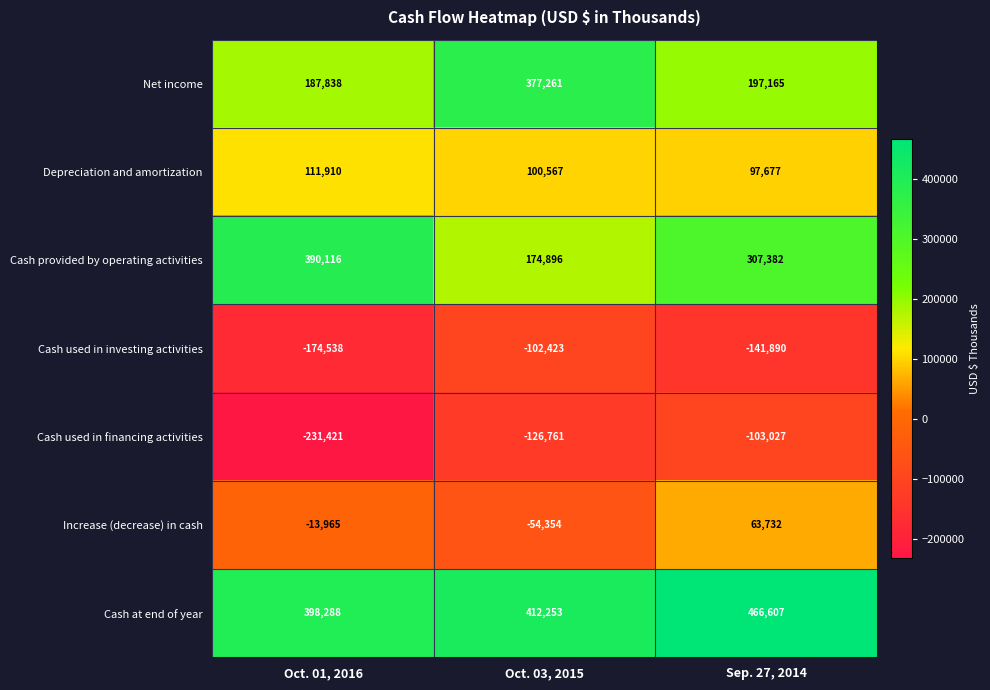

How many Cash used in investing activities values are between -174538 and -102423?

3